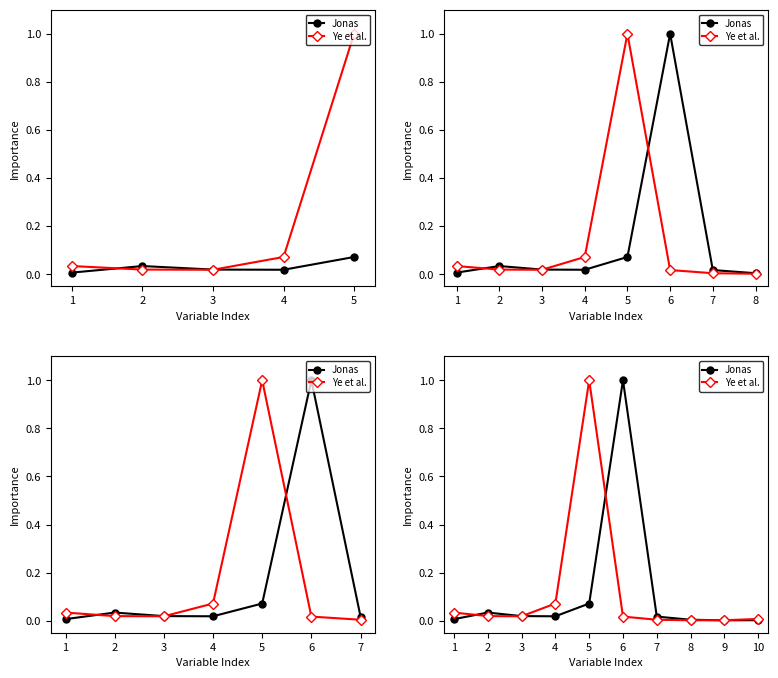

True or false: Jonas has more than 2 points higher than both neighbors.

False